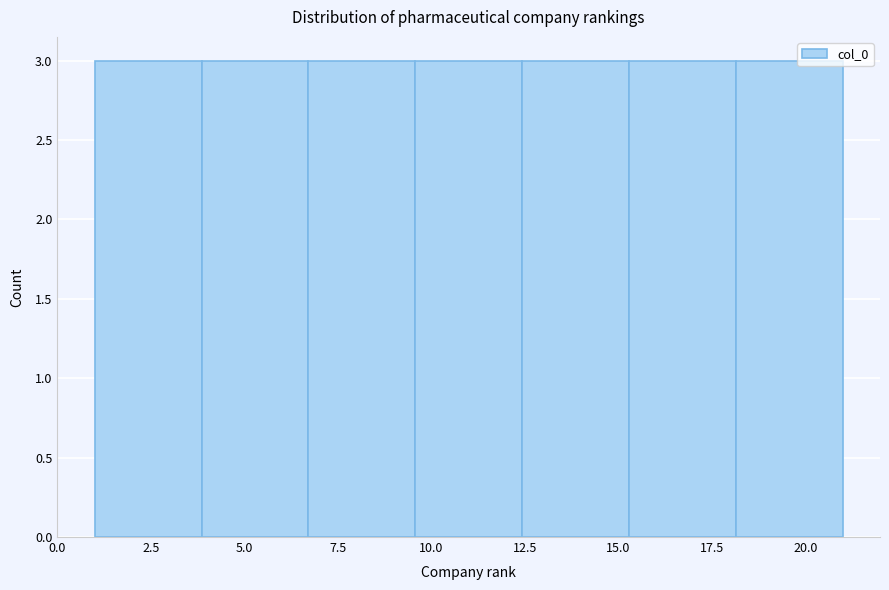

Reading left to right, list every bar in this chart as the range it spans on the x-axis followed by its height. Neither the bar edges nor the heights are printed on the chart, so give them approximately, as read against the axes.

1.0 to 4.0: 3
4.0 to 6.5: 3
6.5 to 9.5: 3
9.5 to 12.5: 3
12.5 to 15.5: 3
15.5 to 18.0: 3
18.0 to 21.0: 3